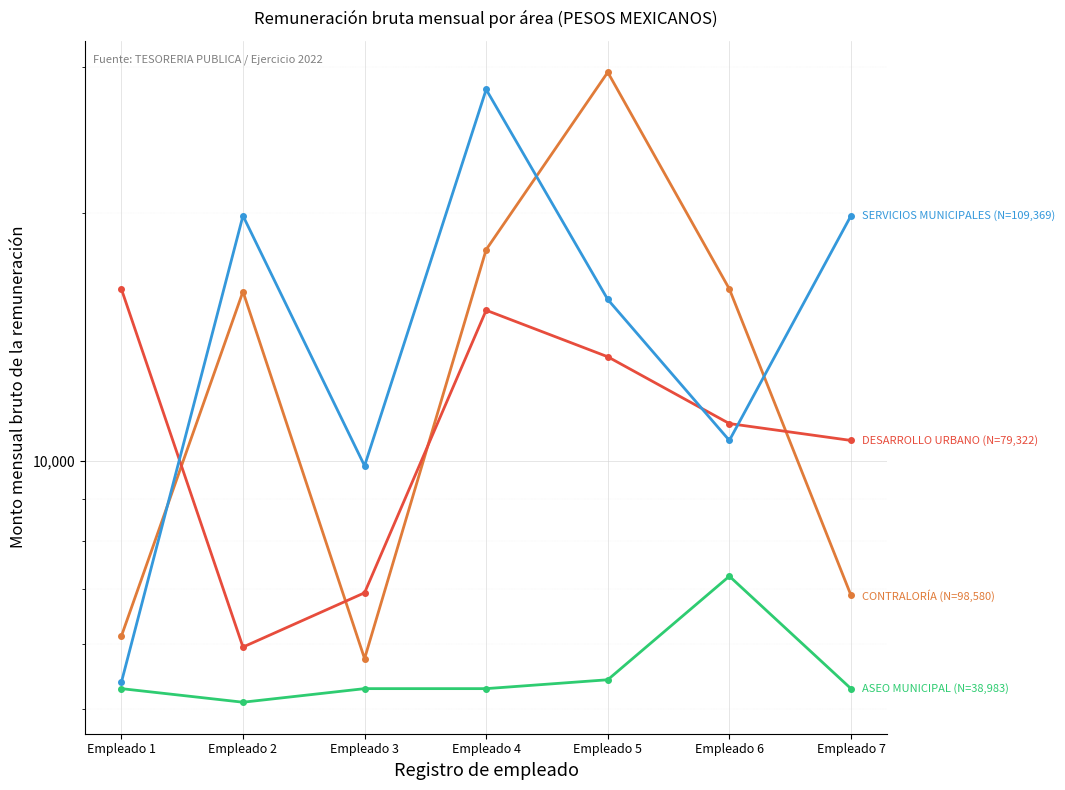

Read the SERVICIOS MUNICIPALES (N=109,369) value at Empleado 2.

19819.3